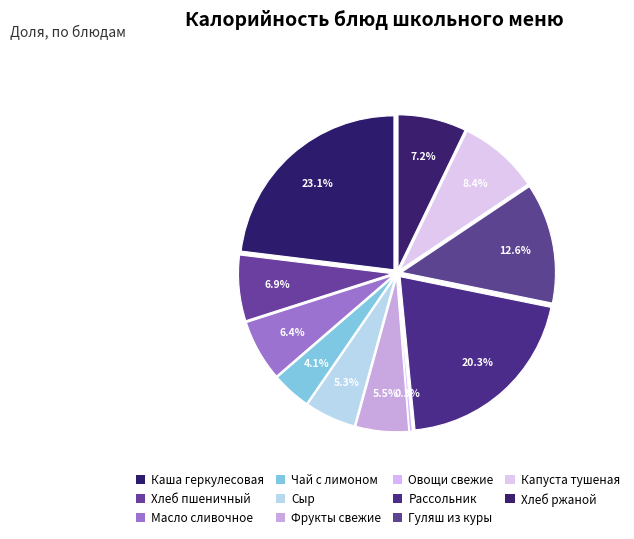

What portion of the pie excludes Гуляш из куры?

87.4%